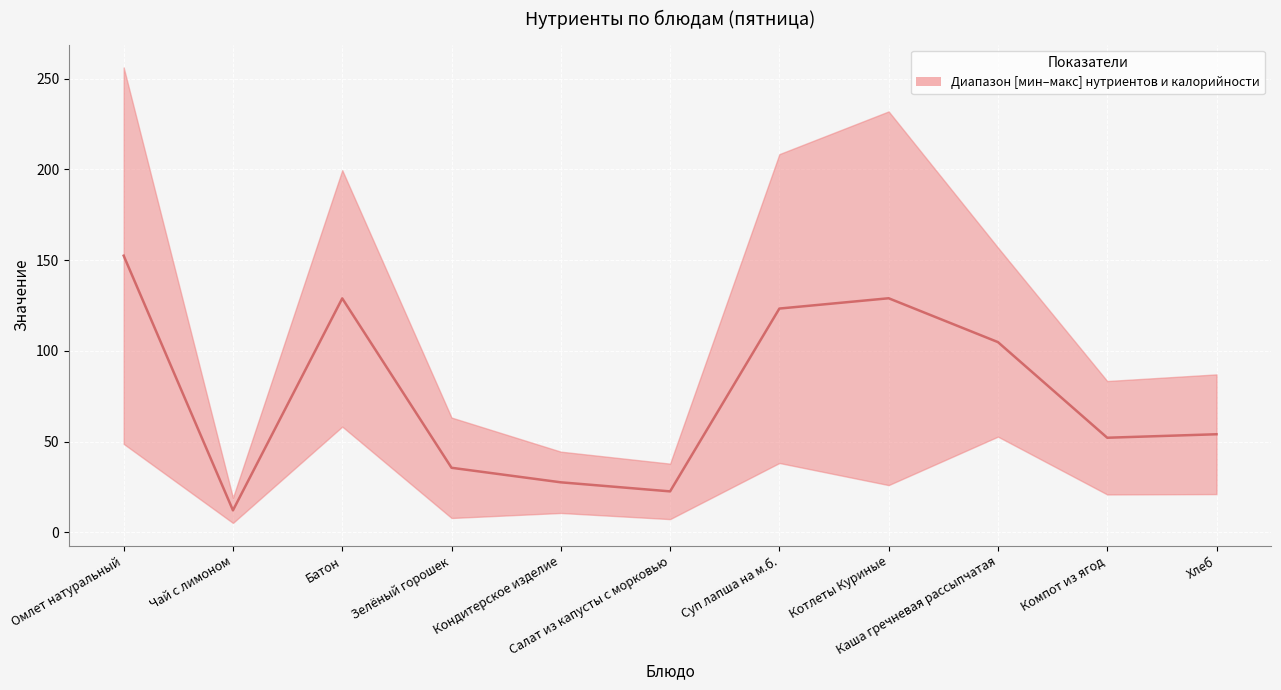

Is this an area chart (filled region under the line)?

No